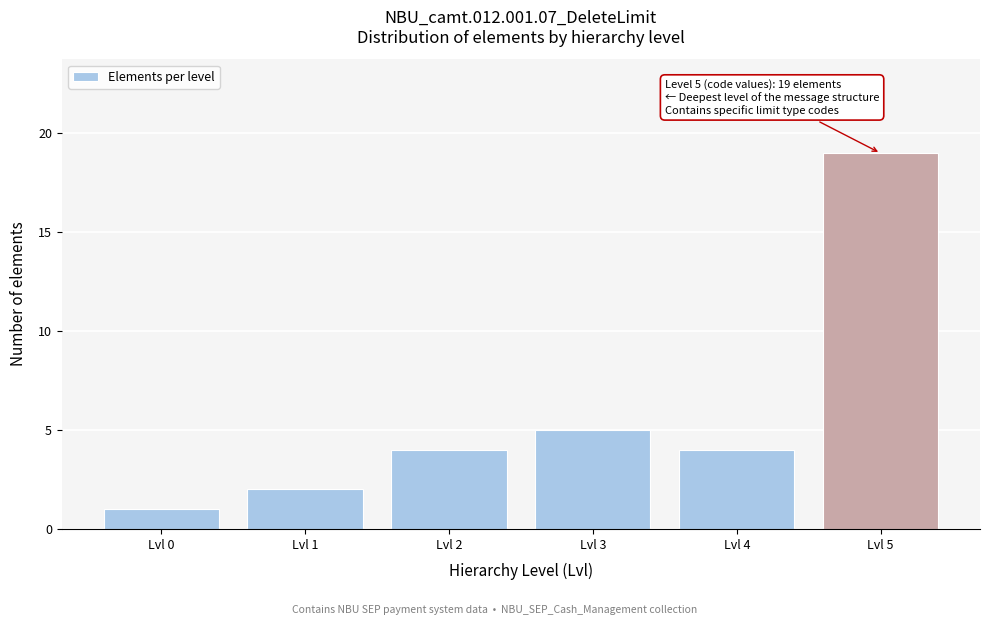

Reading right to left, extract all data points from this chart.

Lvl 5=19	Lvl 4=4	Lvl 3=5	Lvl 2=4	Lvl 1=2	Lvl 0=1